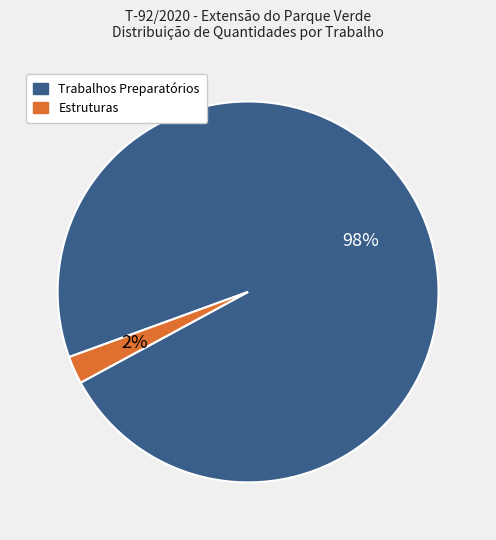

Is there a majority slice in this chart?

Yes